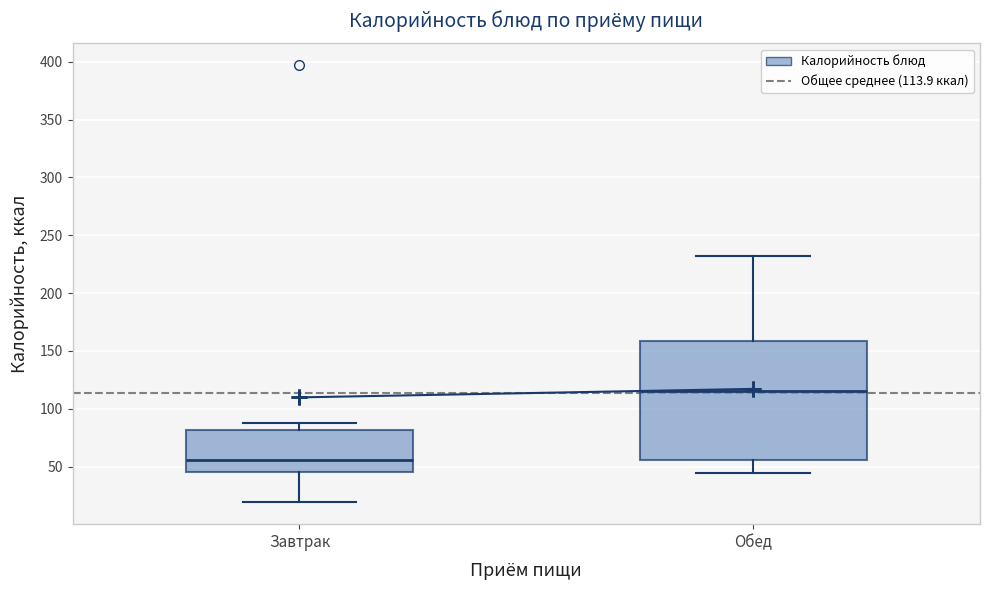

Where is the lower edge of the box for Обед on the y-axis? The values are not printed on the chart, so give them approximately, as read against the axis.

55